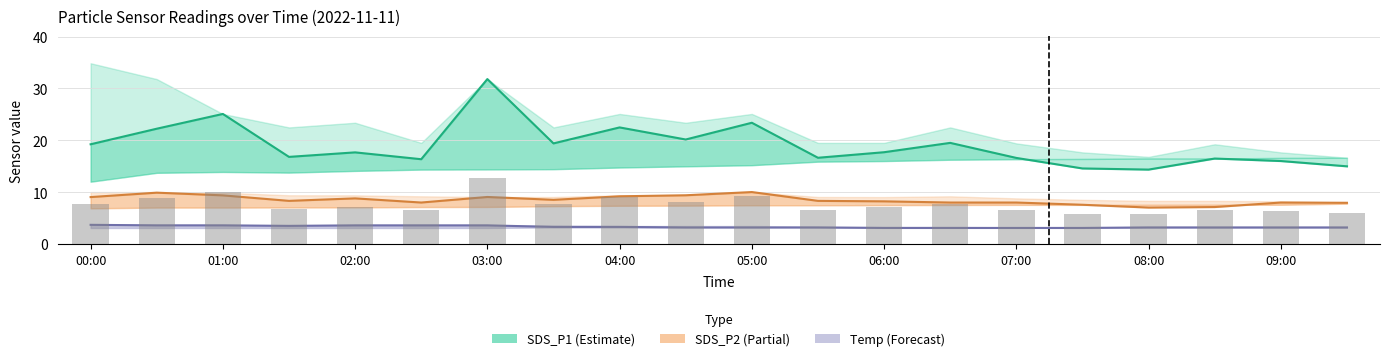

What is the greatest value displayed?

31.8